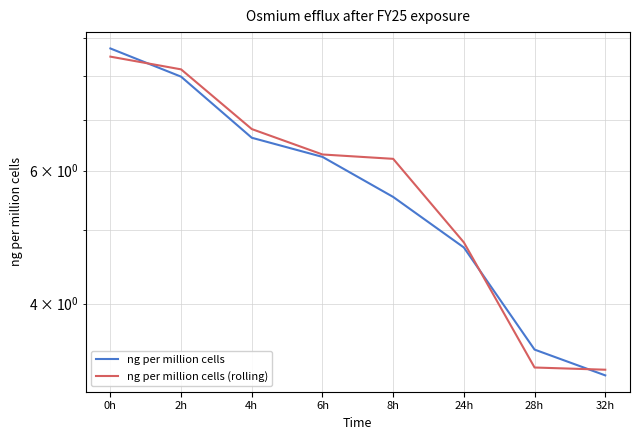

What is the spread (max minus min) of values at 4h?

0.2